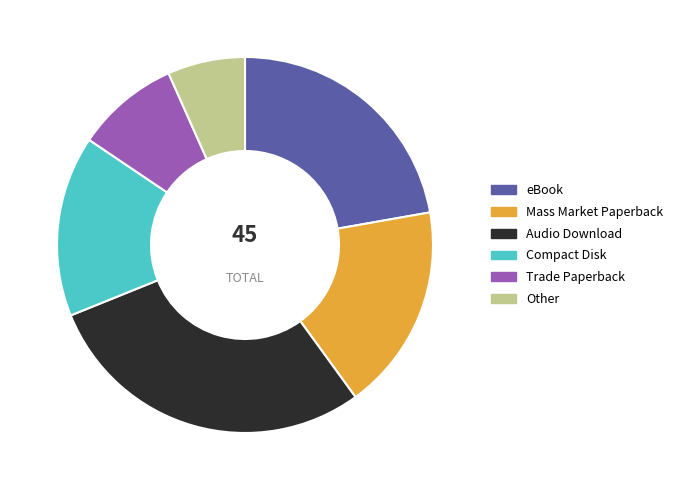

Do Compact Disk and Mass Market Paperback together represent more than half of the pie?

No